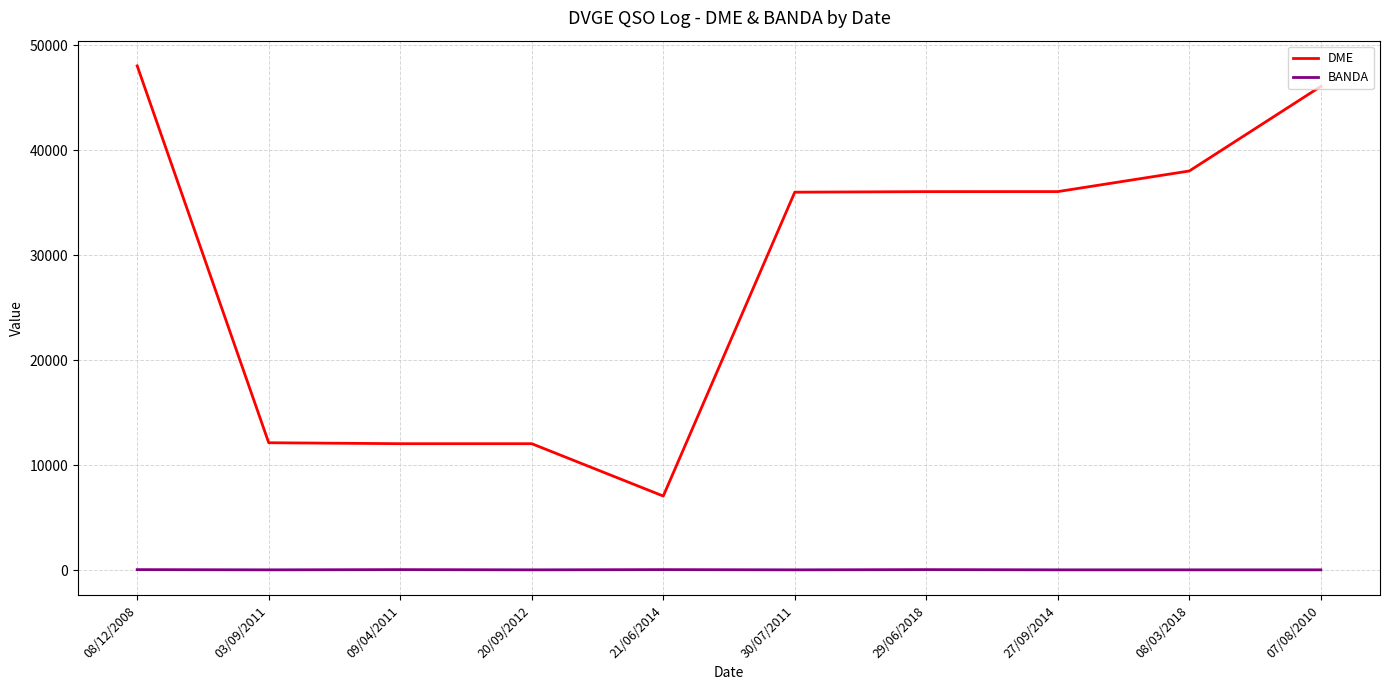

Which series has the largest range (max minus min)?

DME